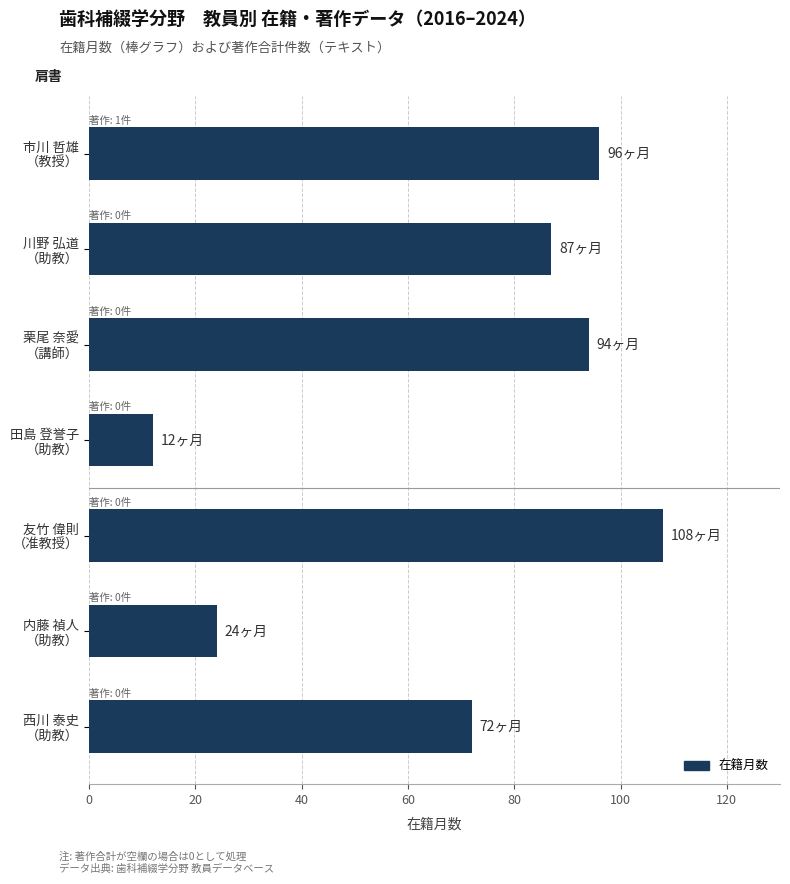

What is the minimum value shown in the chart?

12